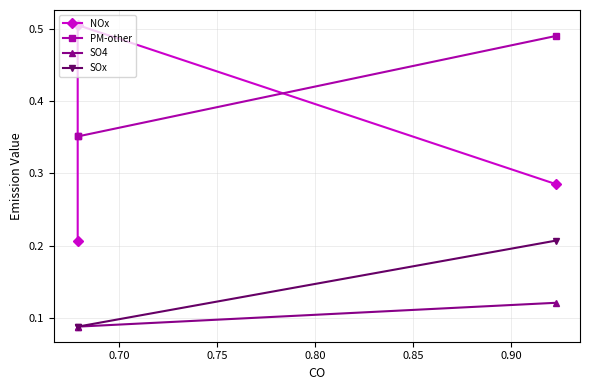

How many series are shown in this chart?

4